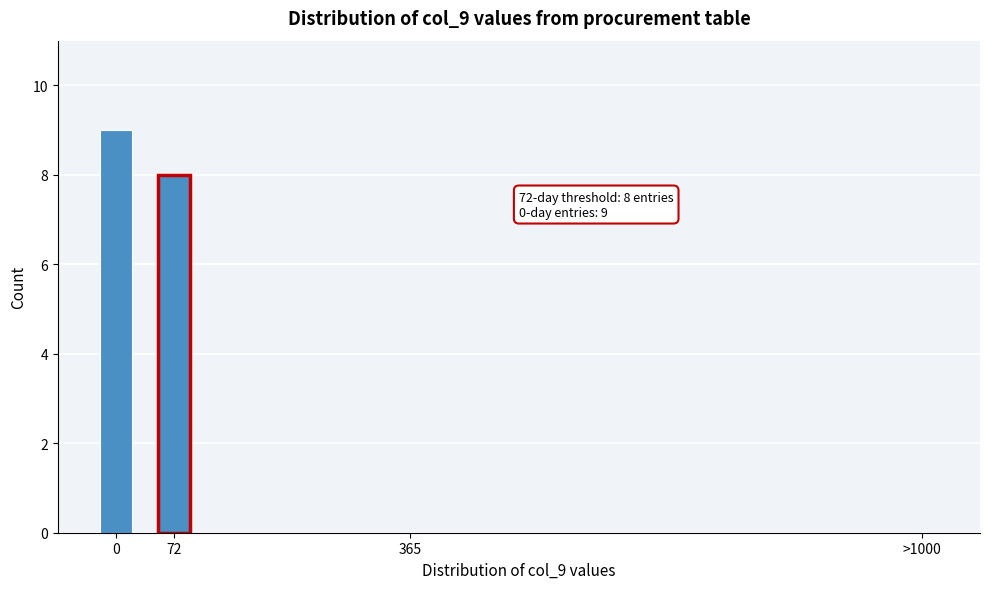

Reading right to left, extract all data points from this chart.

>1000=0	365=0	72=8	0=9